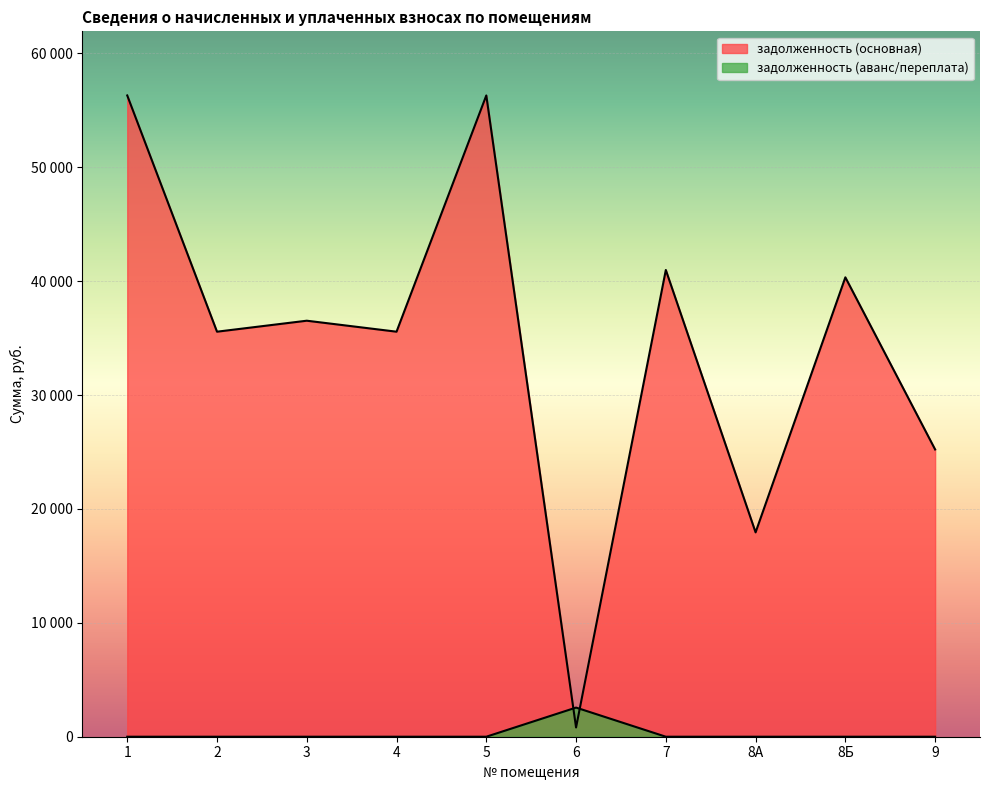

Where is the first local maximum for задолженность (основная)?

3